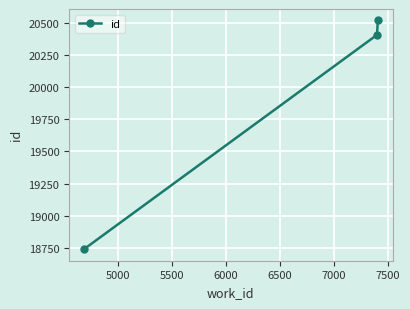

What is the maximum value shown in the chart?

20516